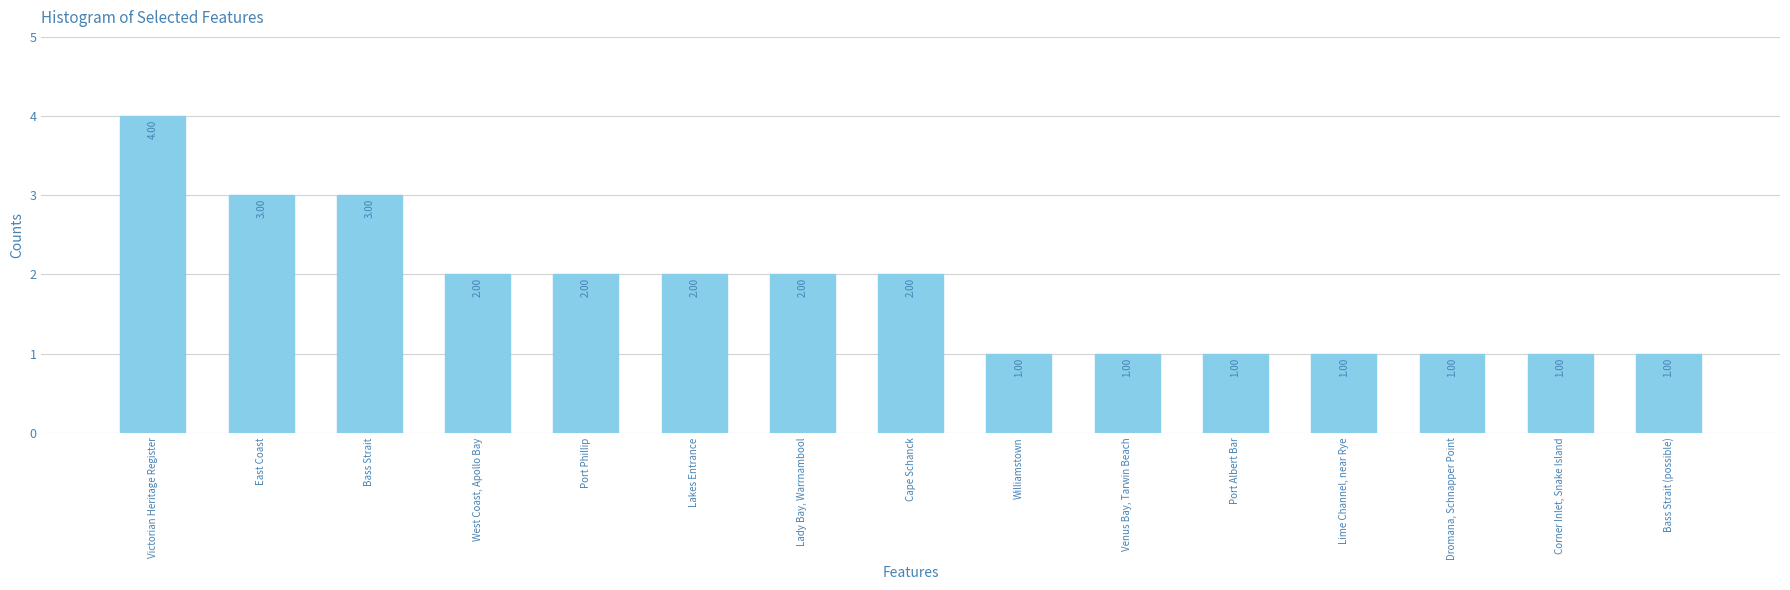

What position from the left is West Coast, Apollo Bay?

4